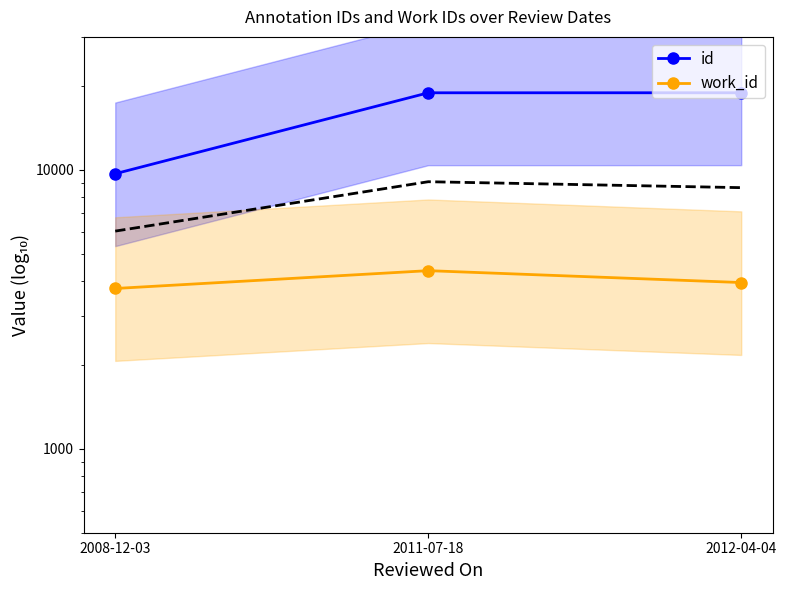

What is the difference between the highest and lowest values at 2008-12-03?

5935